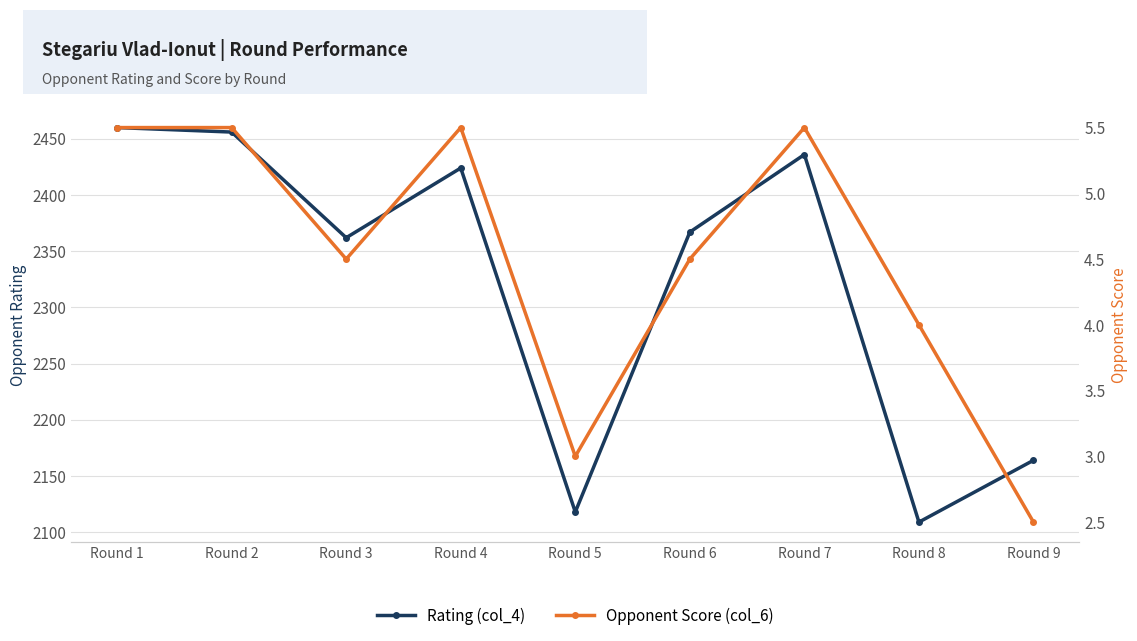

Between Round 6 and Round 8, which series saw the biggest shift?

Rating (col_4)